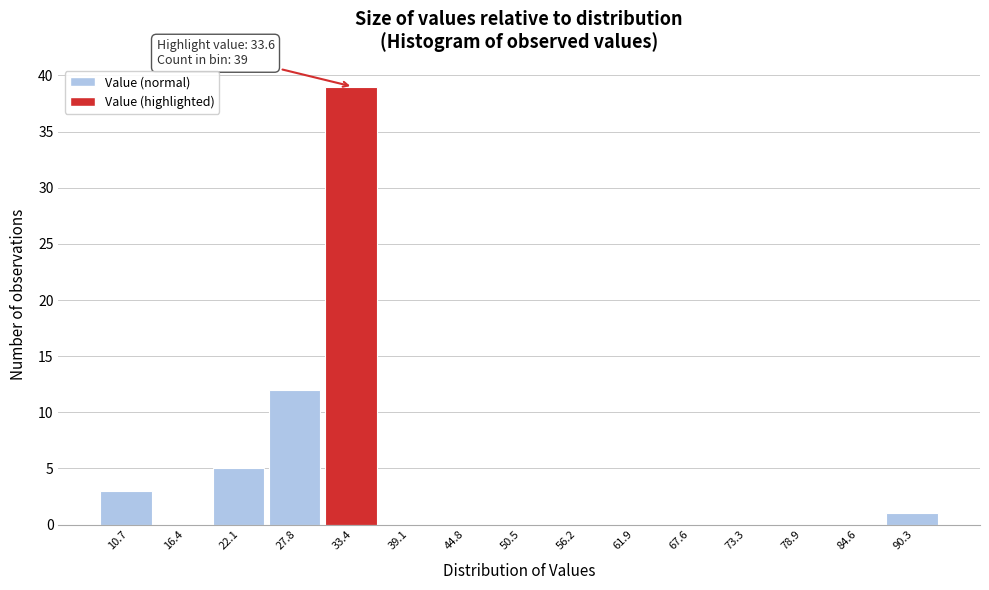

Reading left to right, what are all the values shown in this chart?

10.7=3	16.4=0	22.1=5	27.8=12	33.4=39	39.1=0	44.8=0	50.5=0	56.2=0	61.9=0	67.6=0	73.3=0	78.9=0	84.6=0	90.3=1